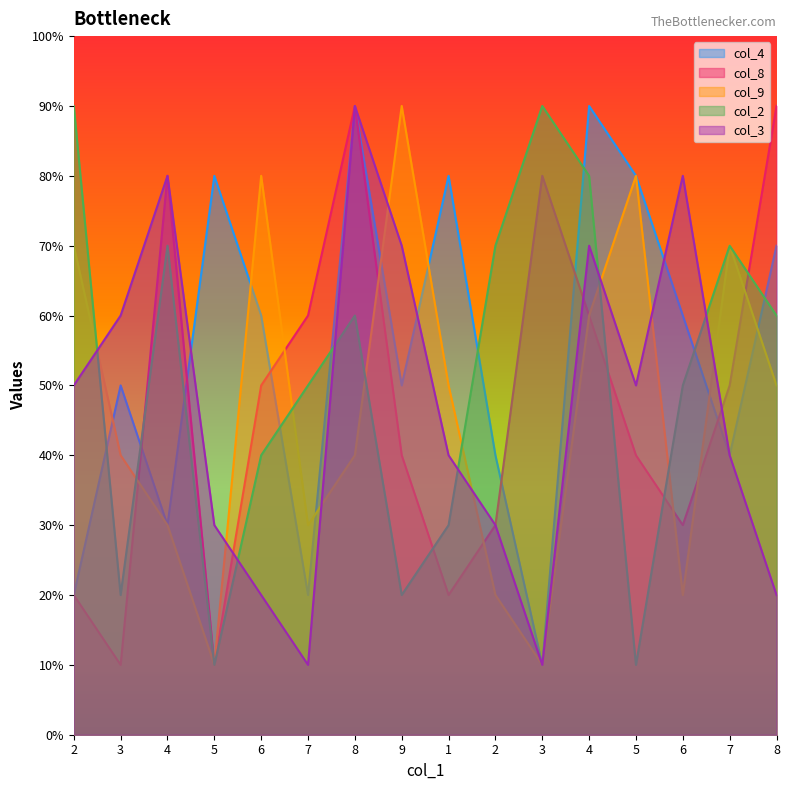

At which label does col_2 first exceed 6?

2